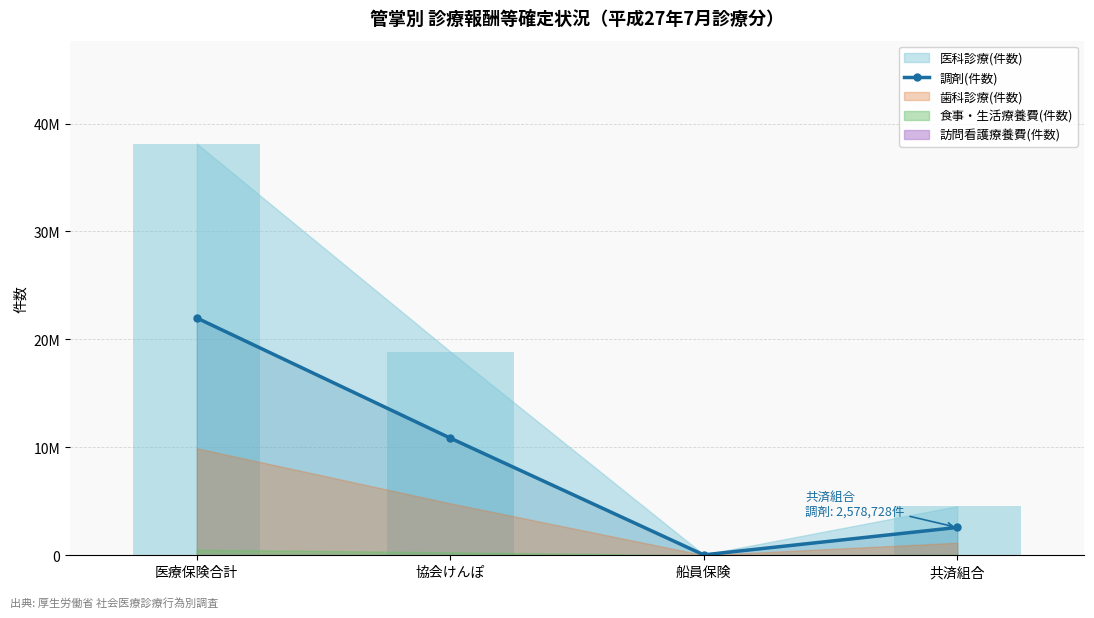

The chart shows a value of 21987367 at 医療保険合計. True or false?

True